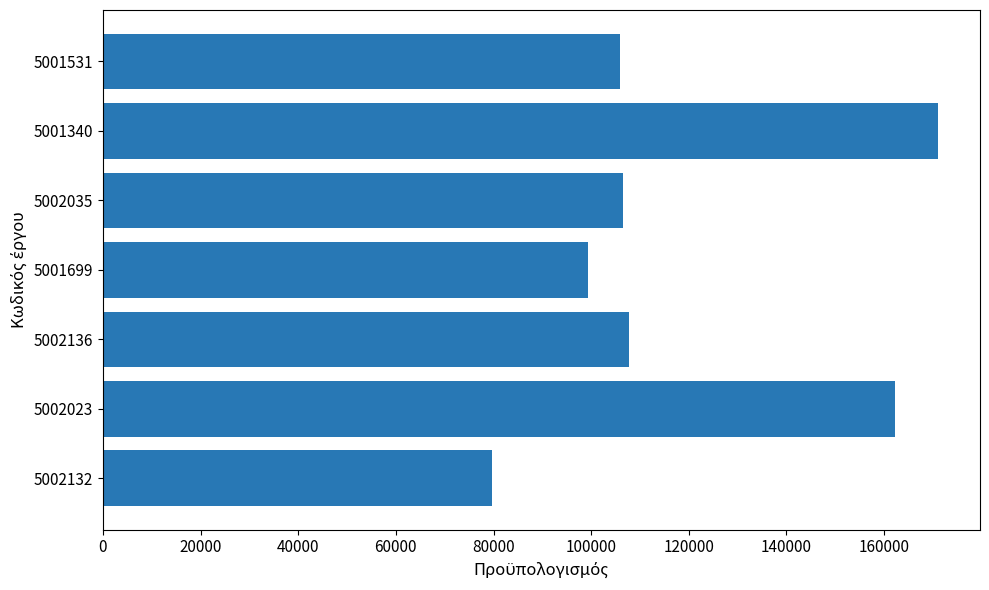

The chart shows a value of 106004.0 at 5001531. True or false?

True